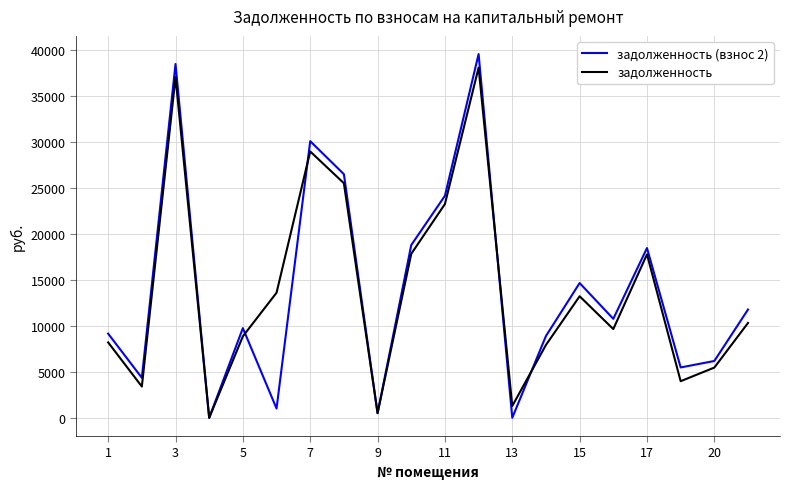

What is the maximum value for задолженность?

38039.3